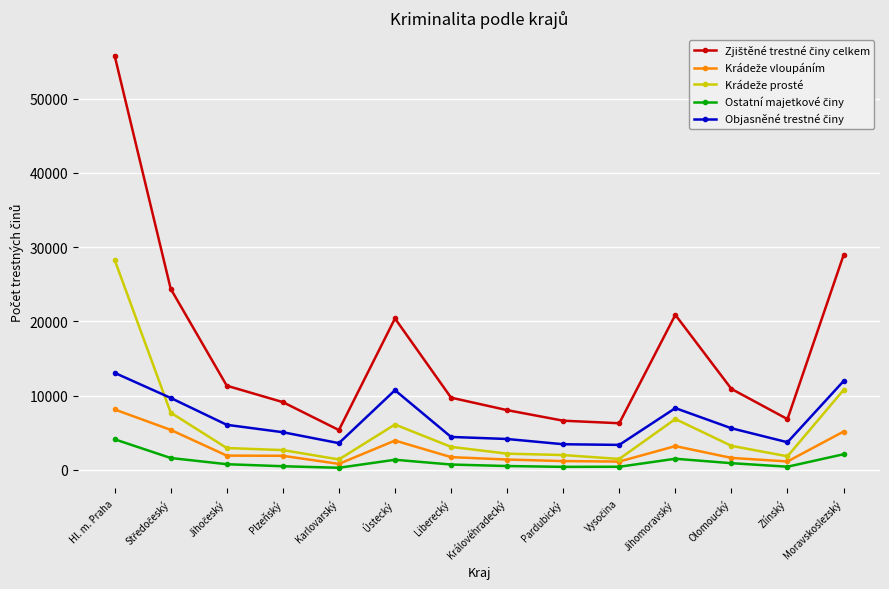

What is the difference between the highest and lowest values at Moravskoslezský?

26805